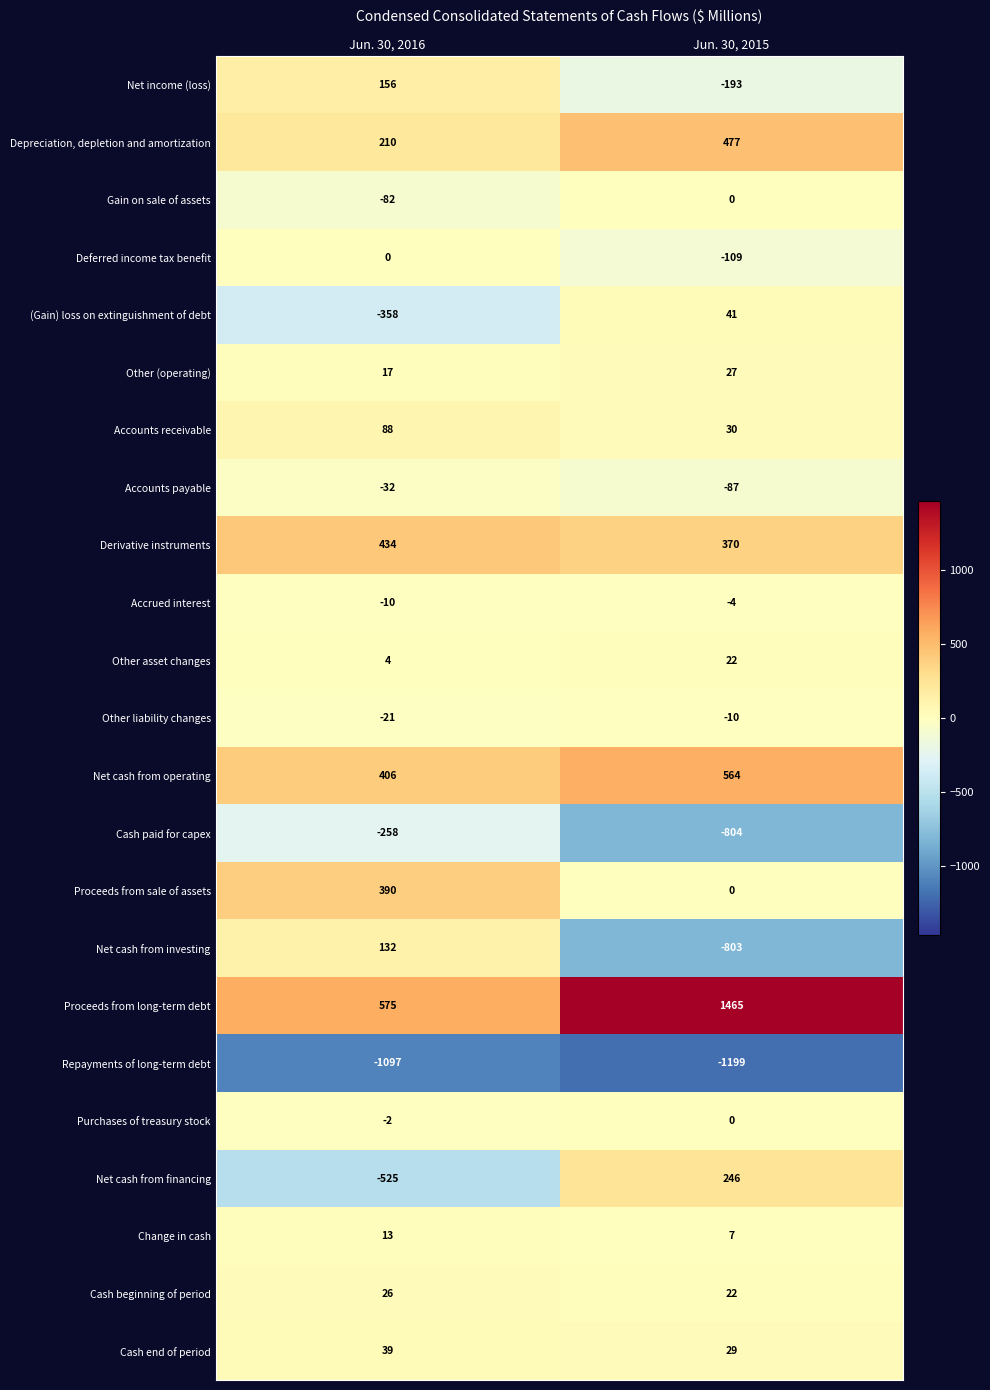

How many series are shown in this chart?

23